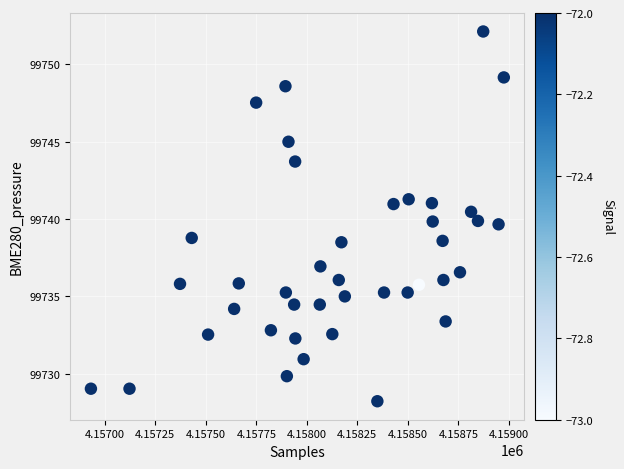

What is the range of X values (max minus min)?

2044.0